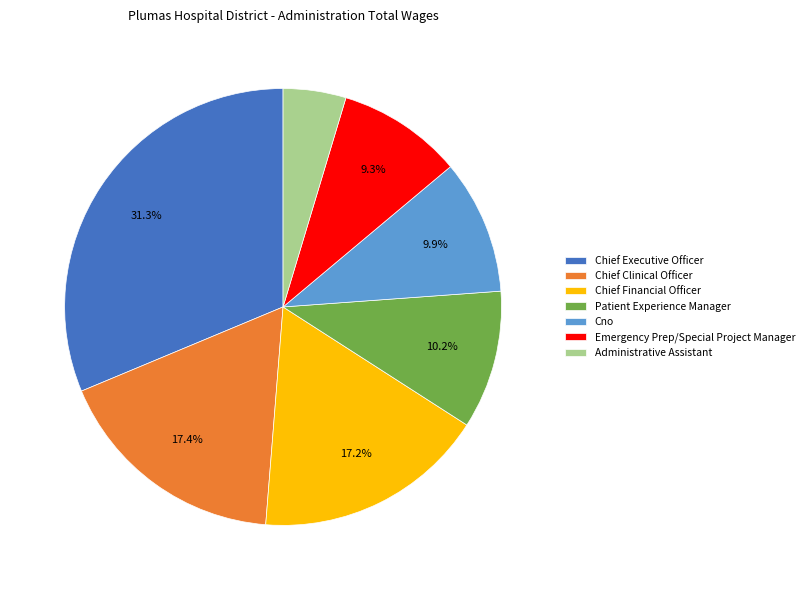

What portion of the pie excludes Chief Financial Officer?

82.8%